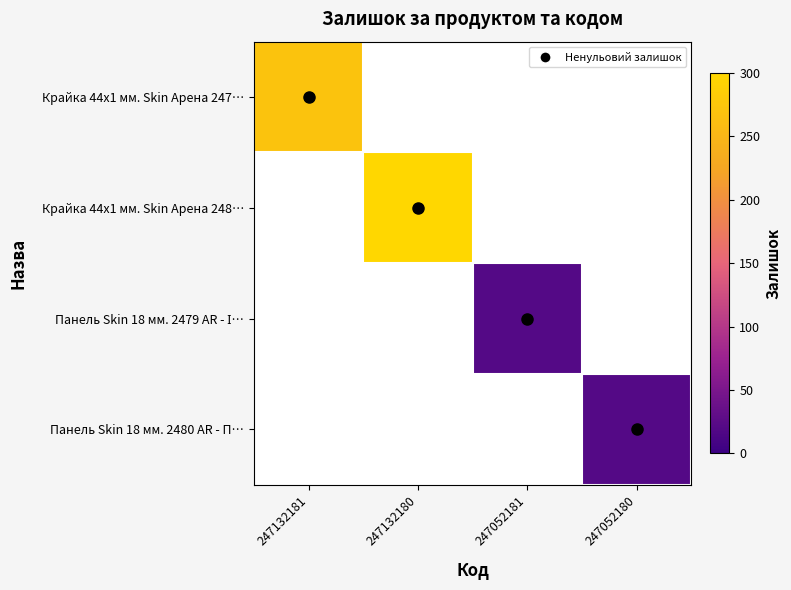

What is the smallest value displayed?

20.0